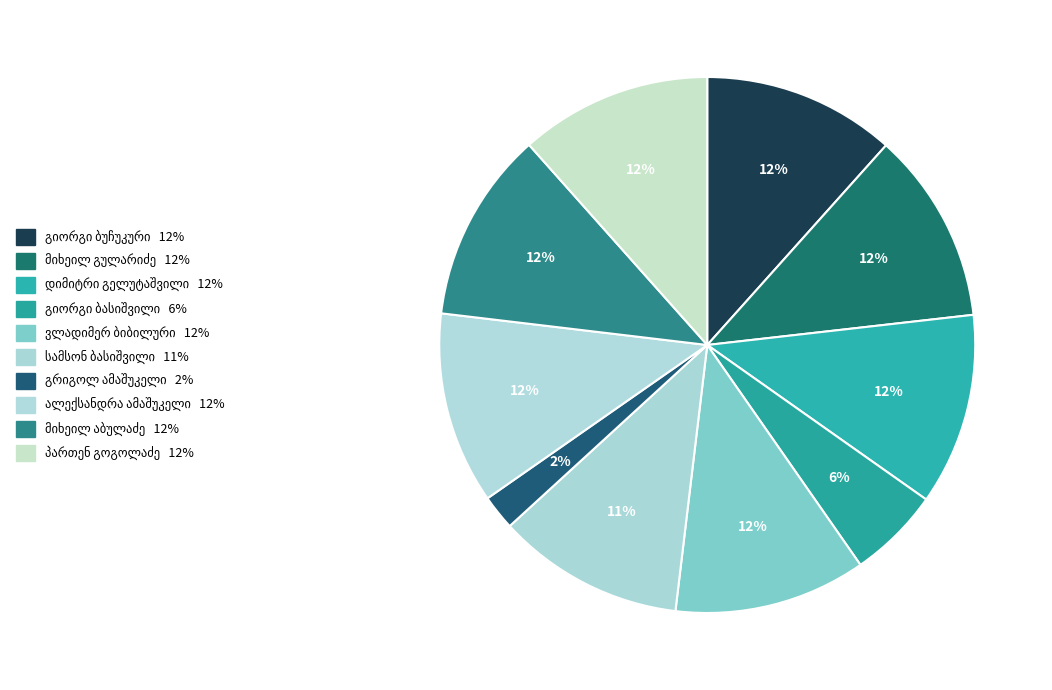

How many segments does this pie chart have?

10